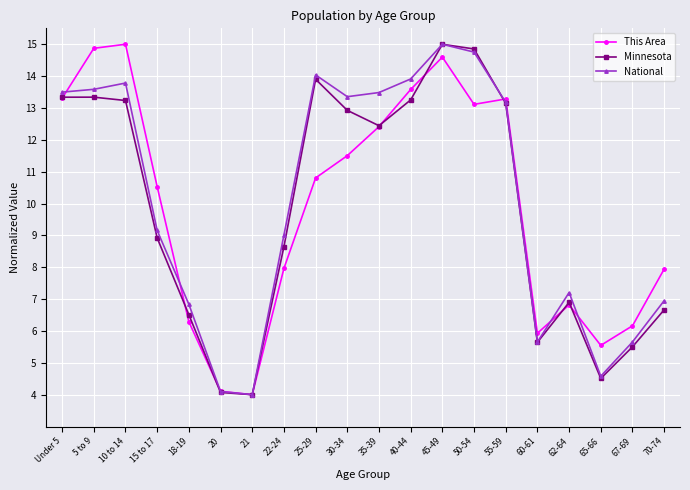

True or false: National has more than 0 interior local peaks.

True